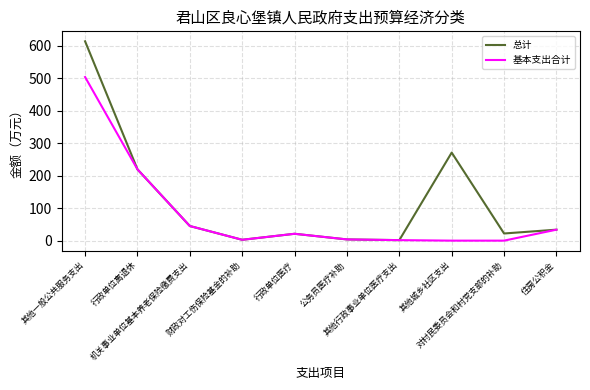

Which series has the largest range (max minus min)?

总计